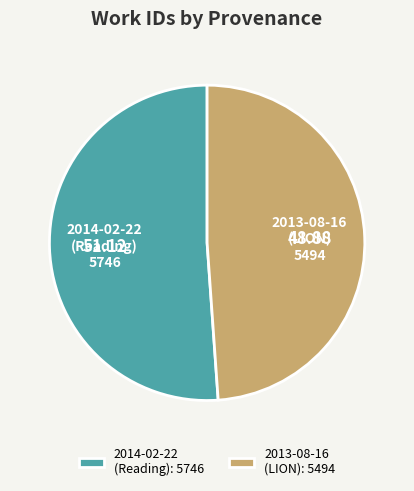

Do 2014-02-22 (Reading) and 2013-08-16 (LION) together represent more than half of the pie?

Yes